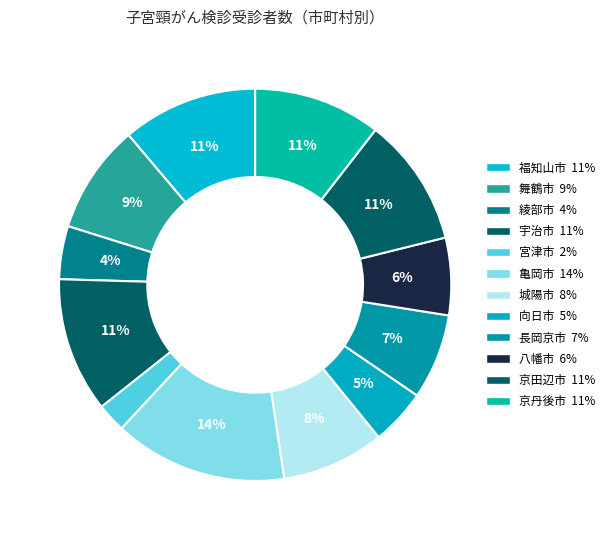

How many slices are in this pie chart?

12